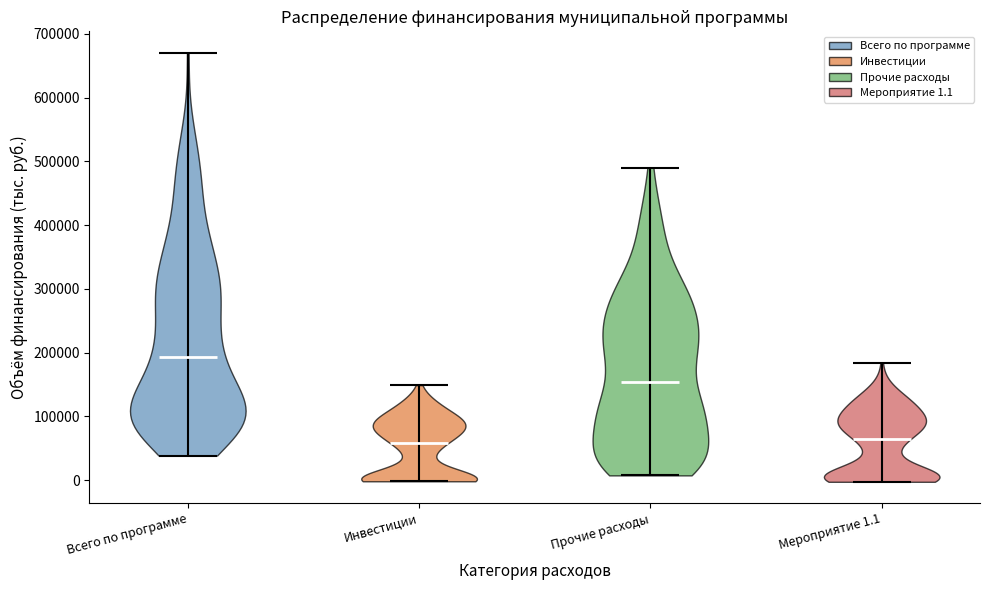

Reading left to right, read every violin against the y-axis: where its median line is, and the lowest and highest points it reaches. The values are not printed on the chart, so give them approximately, as read against the axis.

Всего по программе: median line 190000, lowest point 40000, highest point 670000
Инвестиции: median line 60000, lowest point 0, highest point 150000
Прочие расходы: median line 150000, lowest point 10000, highest point 490000
Мероприятие 1.1: median line 70000, lowest point 0, highest point 180000